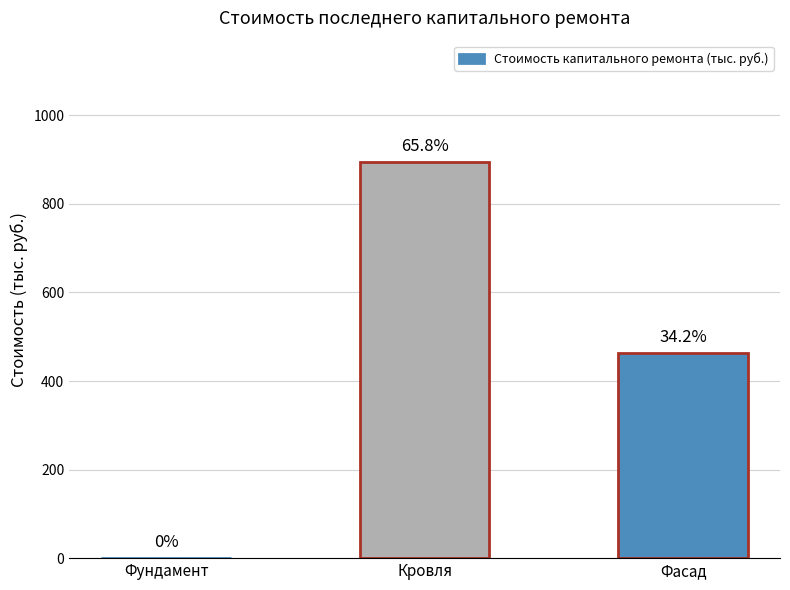

How many bars are there in total?

3